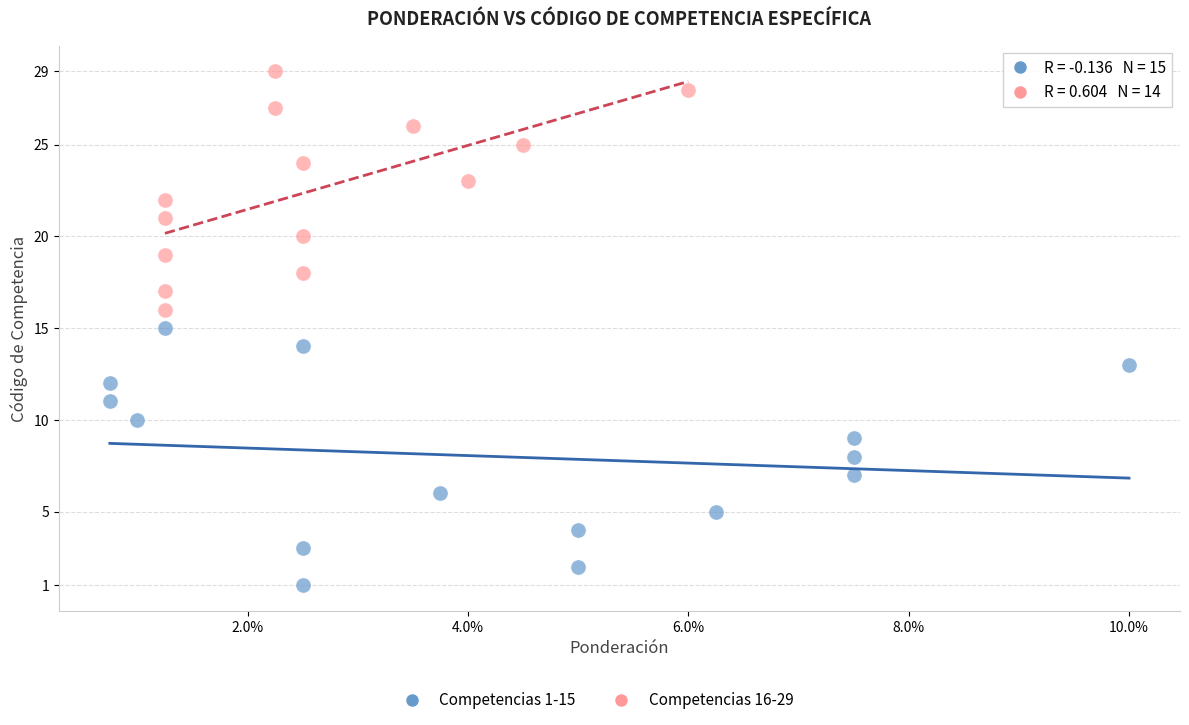

Which series reaches the minimum Y coordinate?

Competencias 1-15